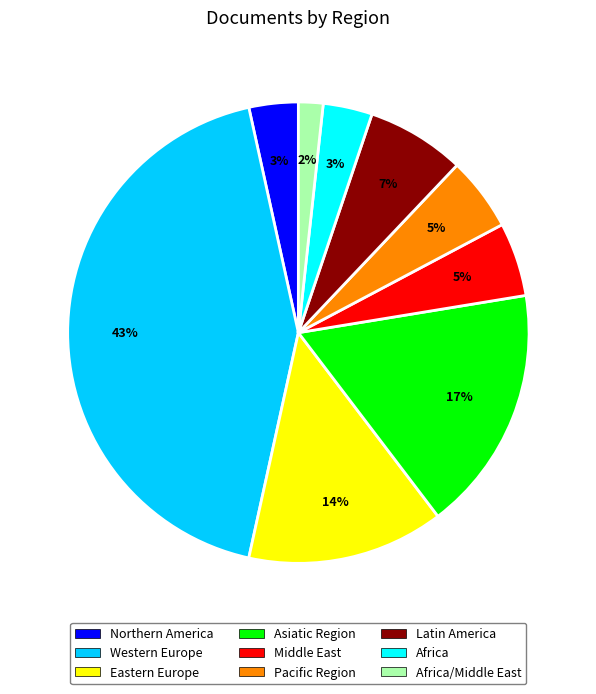

To the nearest percent, what is the difference between the Africa/Middle East and Latin America slice percentages?

5%